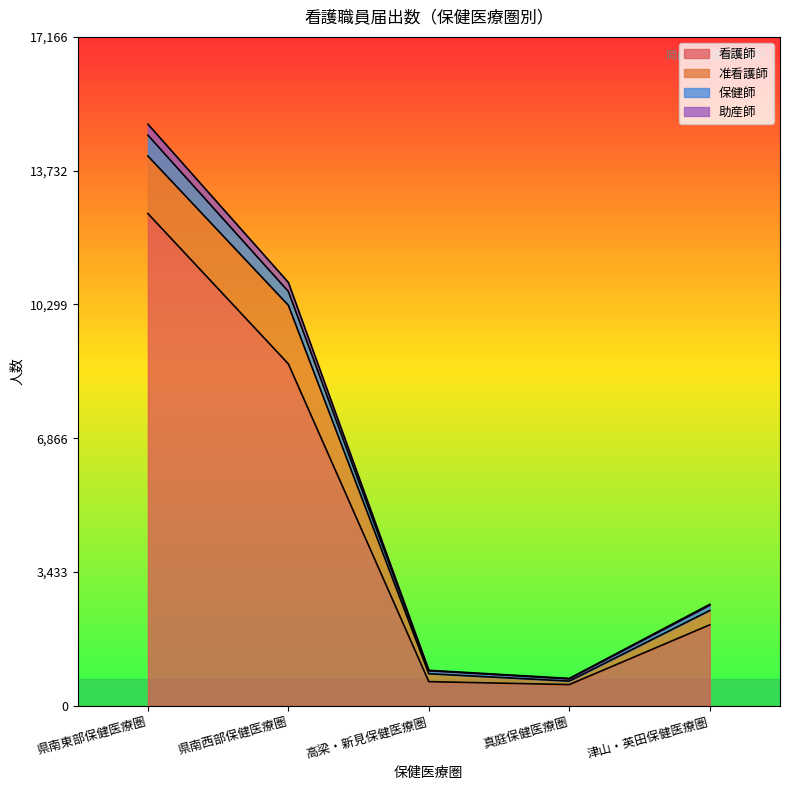

At which category is the sum across all series the highest?

県南東部保健医療圏